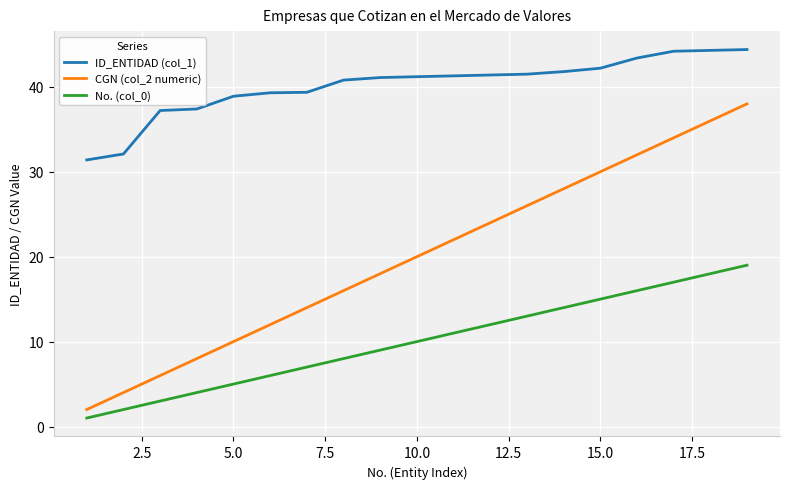

Which series has the largest range (max minus min)?

CGN (col_2 numeric)